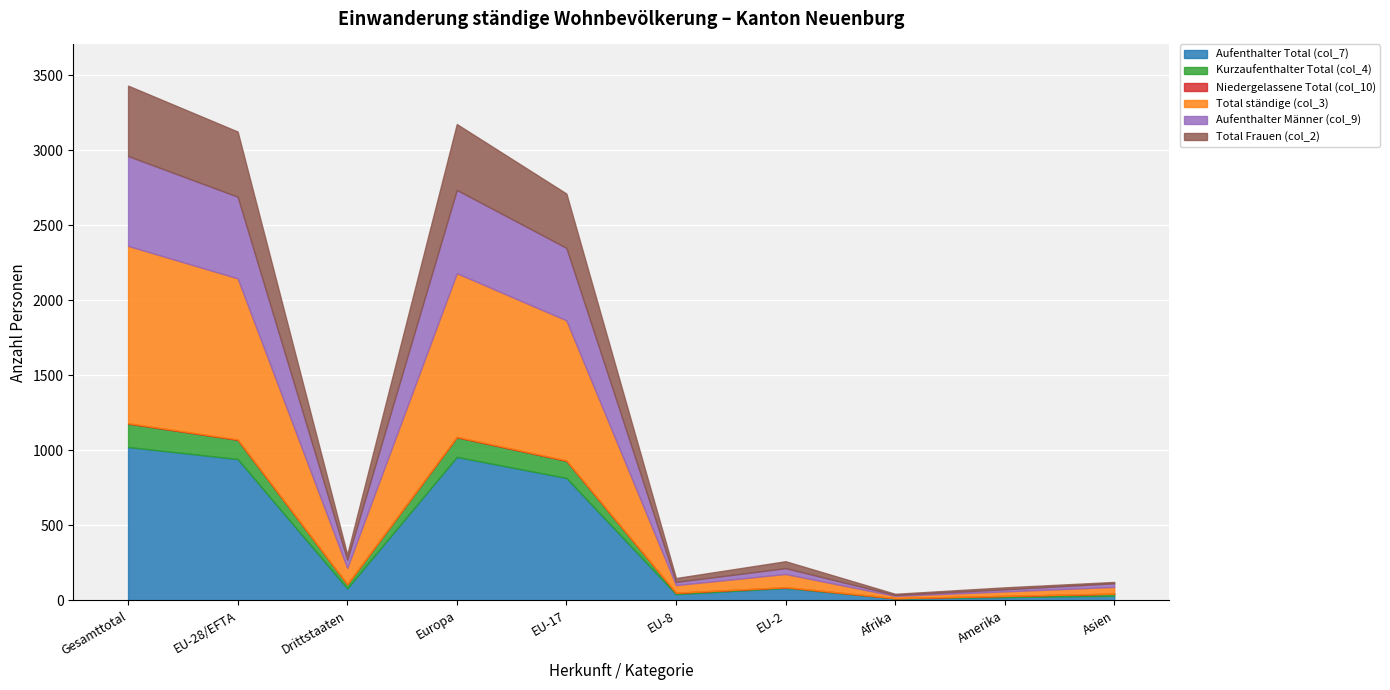

Between Gesamttotal and Europa, which series saw the biggest shift?

Total ständige (col_3)